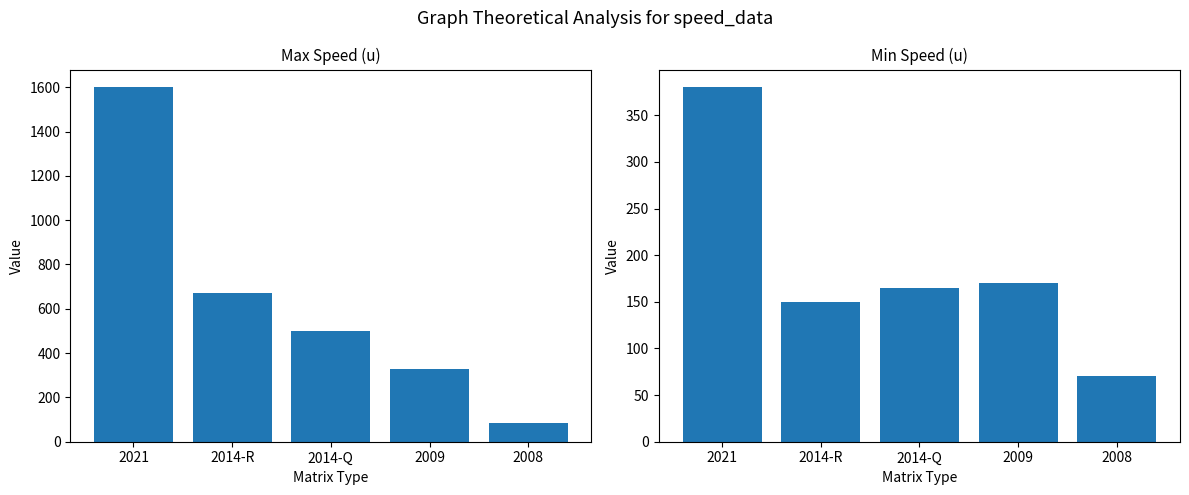

Which category has the highest value across all series?

2021